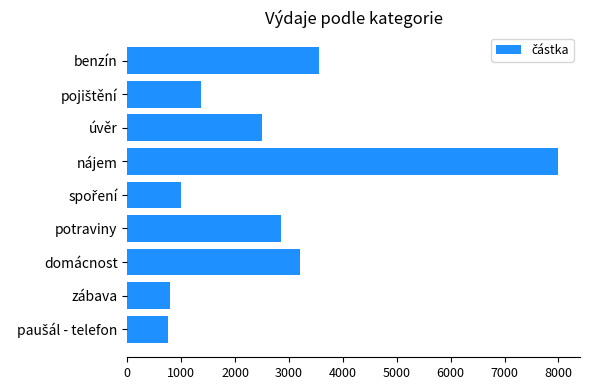

How many distinct data groups are displayed?

1